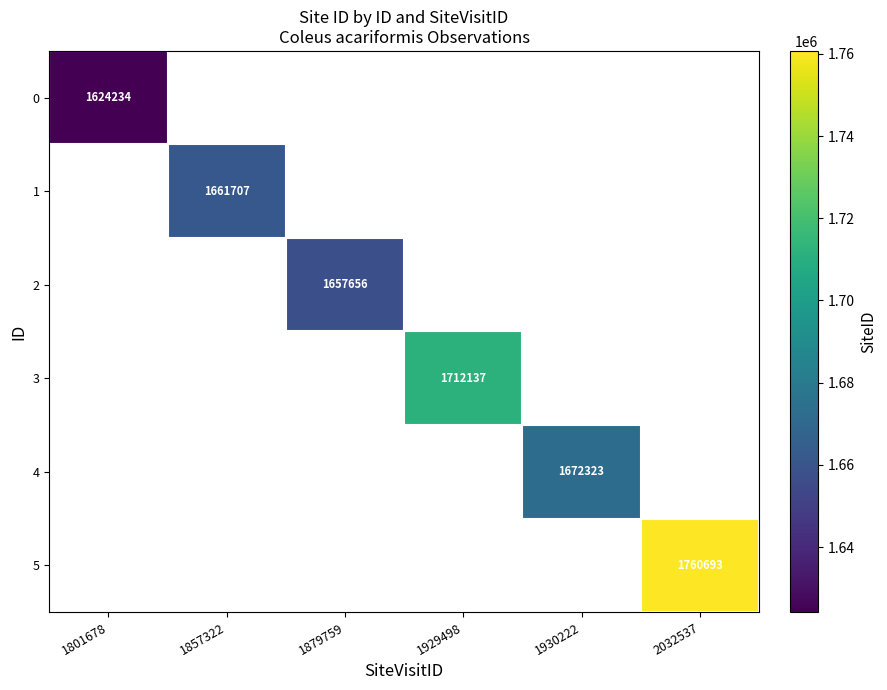

The value of 1 at 1857322 is 1661707. True or false?

True